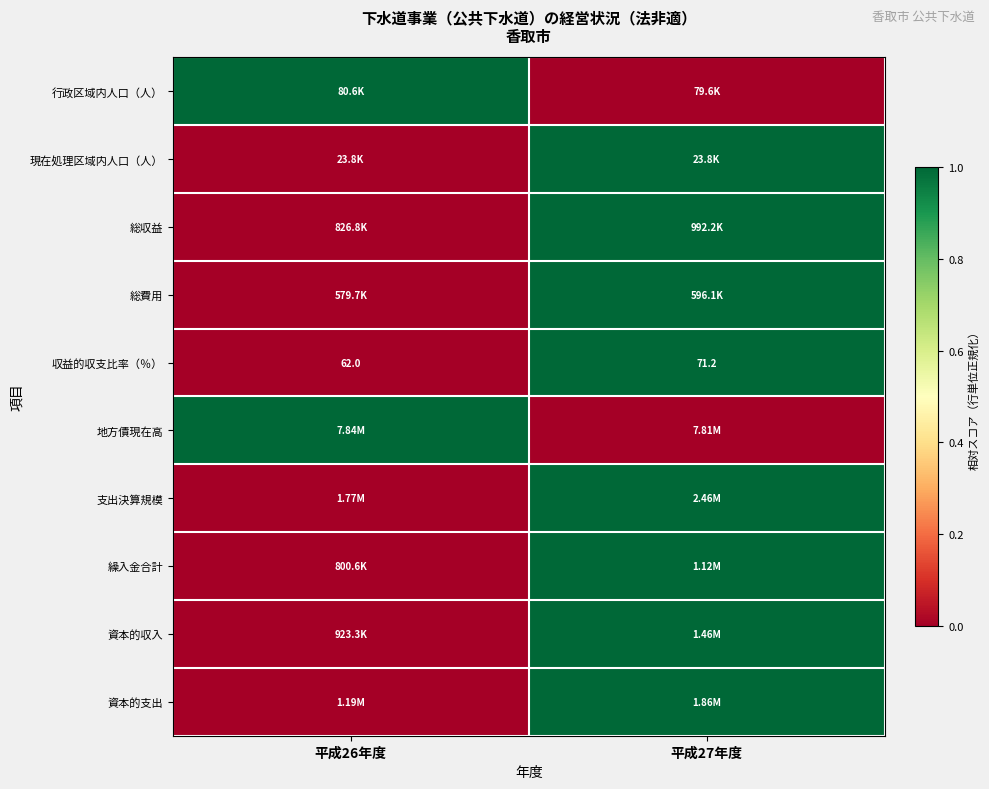

At how many categories does at least one series exceed 0?

2